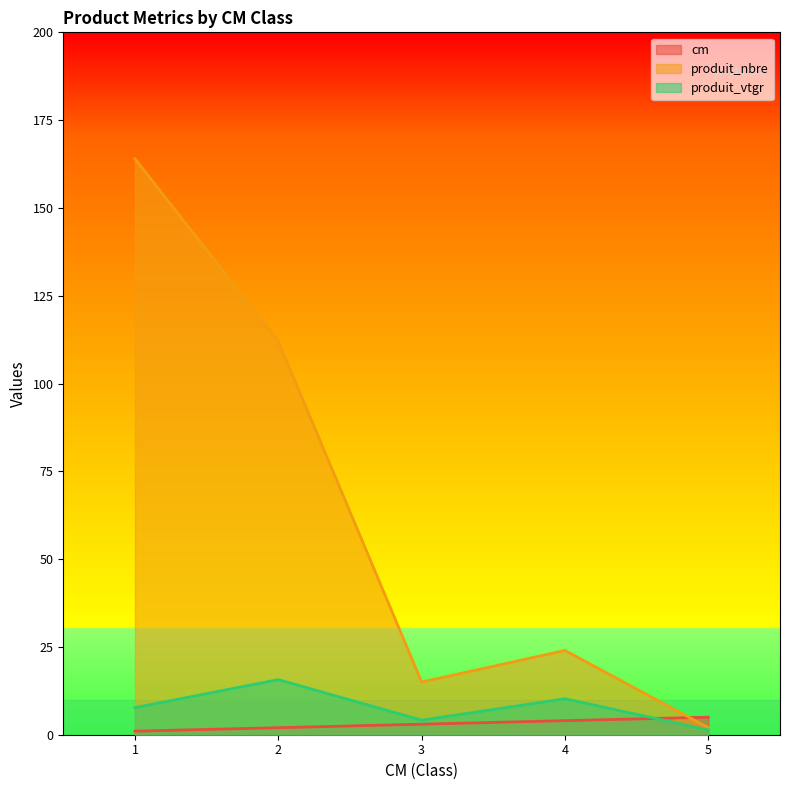

What is the total value across all series at 1?

172.7